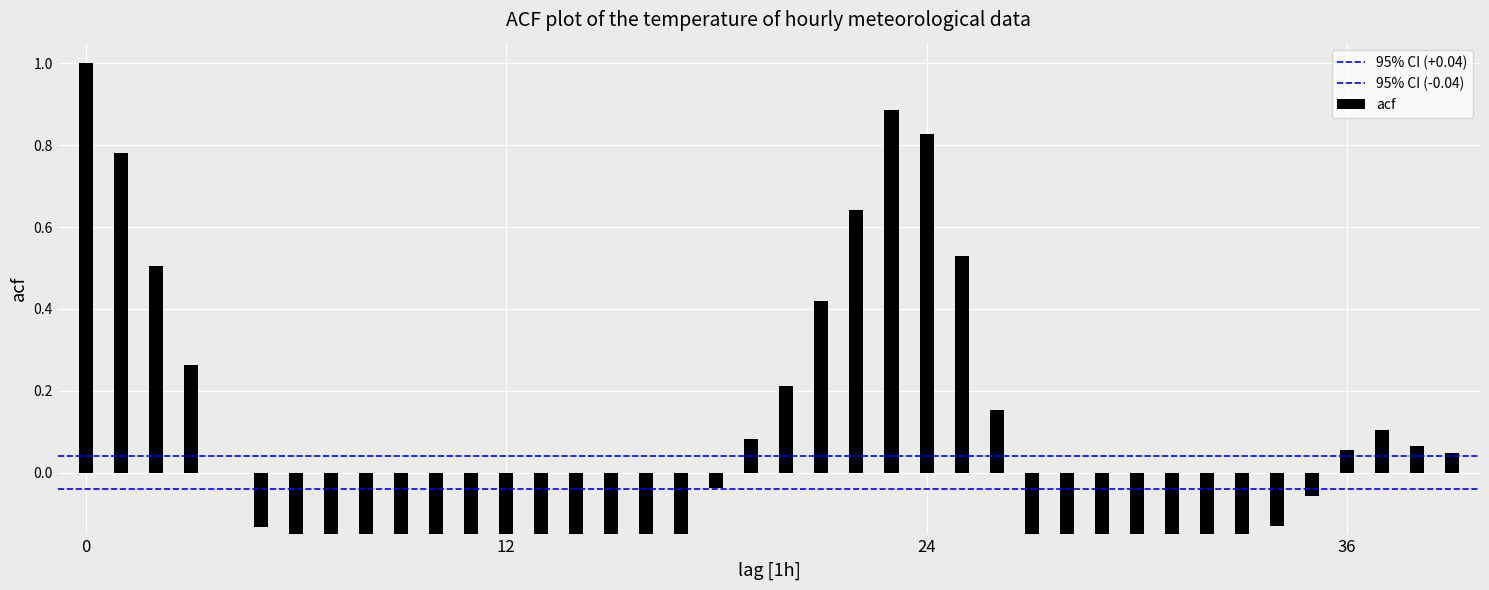

What is the sum of the 95% CI (-0.04) values at 12 and 0?

-0.1